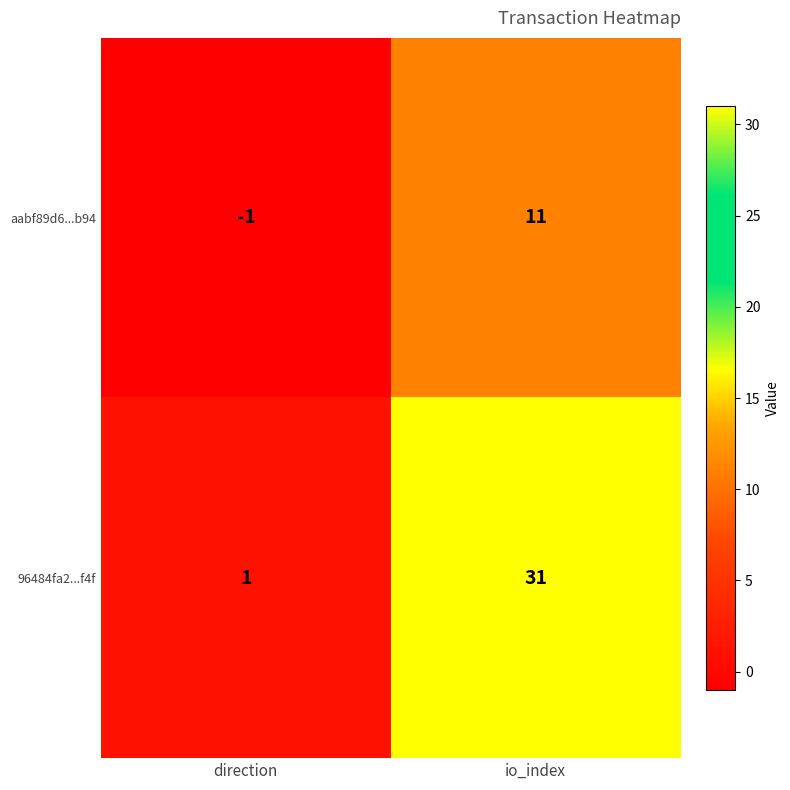

How many values in the 96484fa2...f4f series are below 31?

1